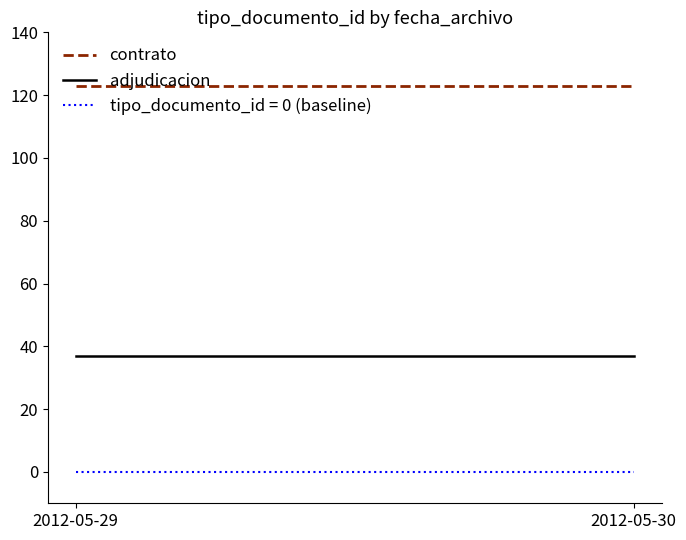

Is it true that contrato equals 123 at 2012-05-30?

True